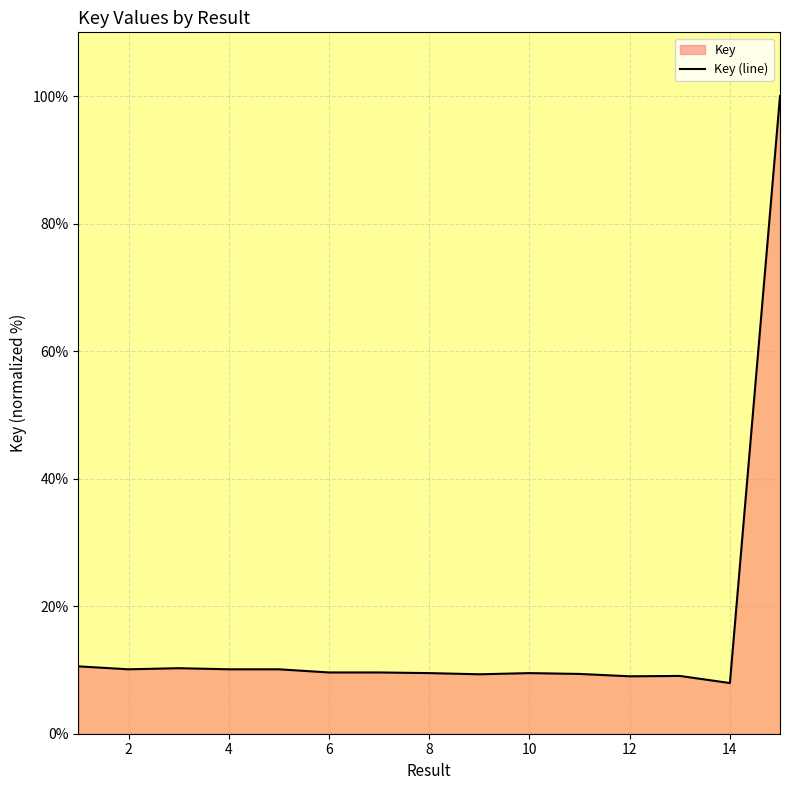

What is the difference between the maximum and minimum values?

92.1